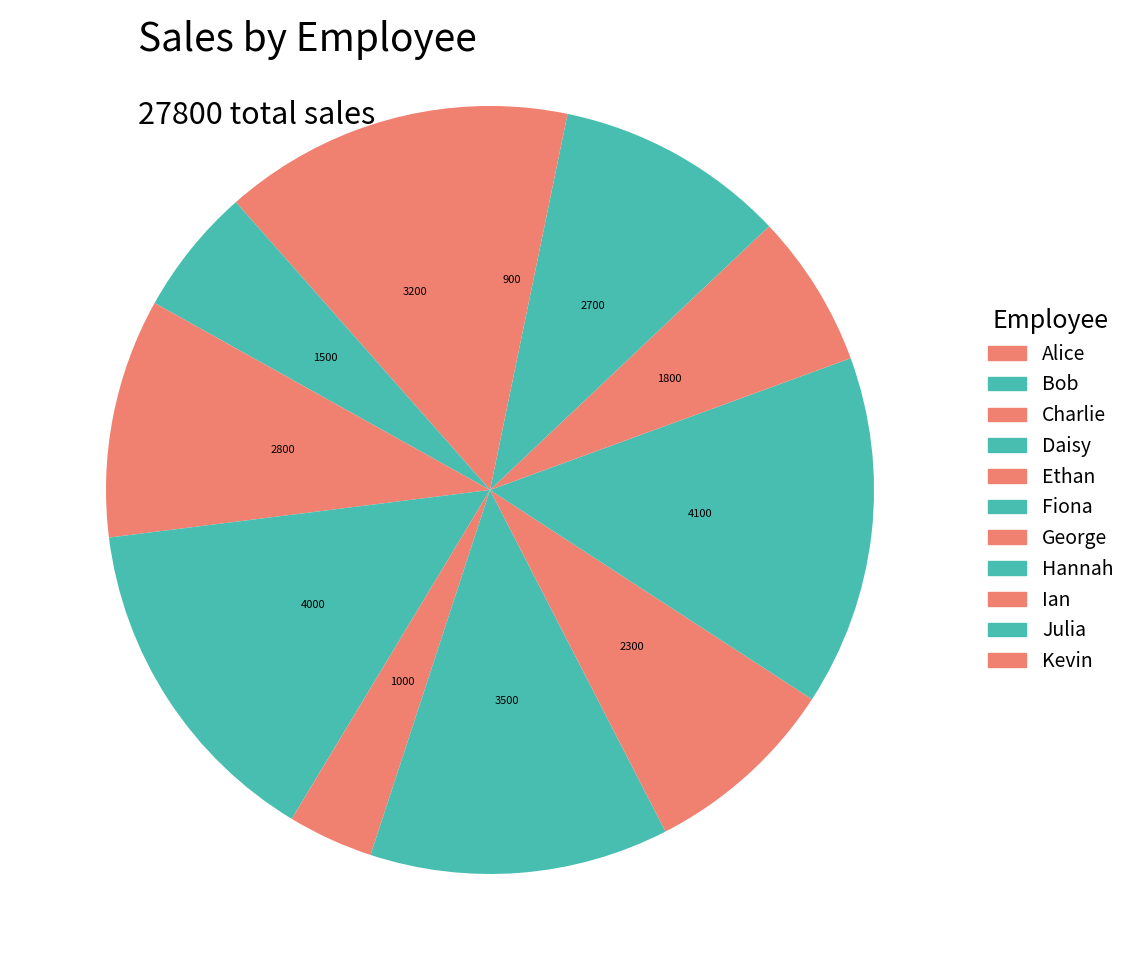

The Ethan slice represents 4% of the pie. True or false?

True